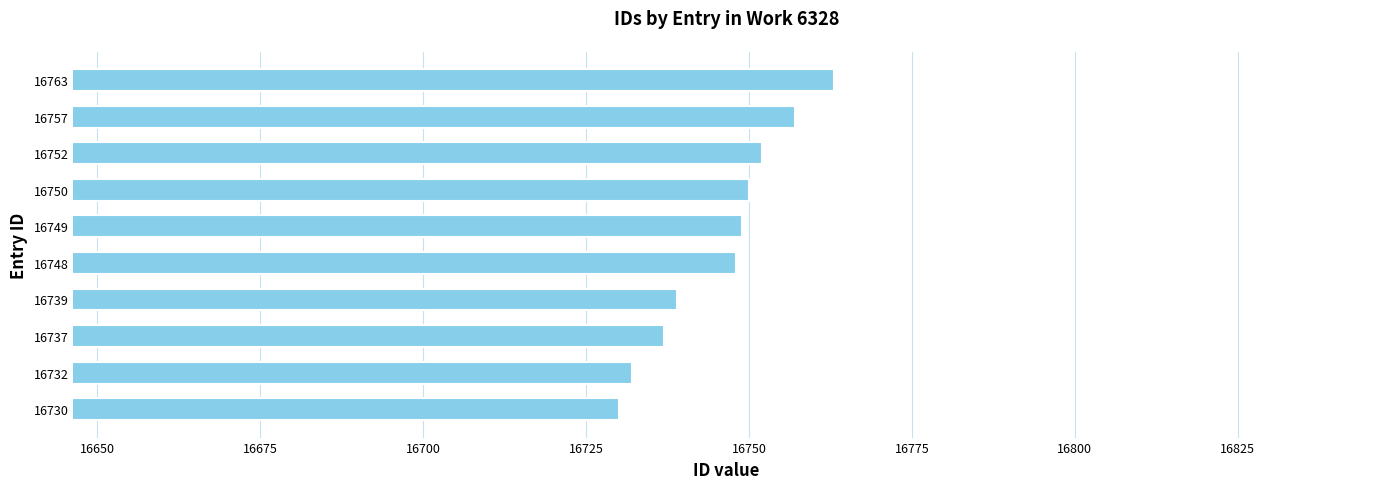

What is the change in value from 16757 to 16763?

+6